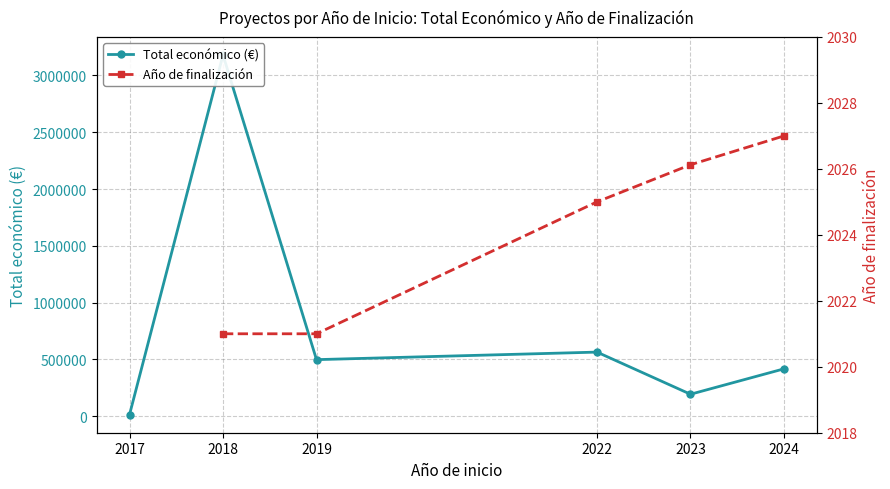

Which series has the largest total across all categories?

Total económico (€)